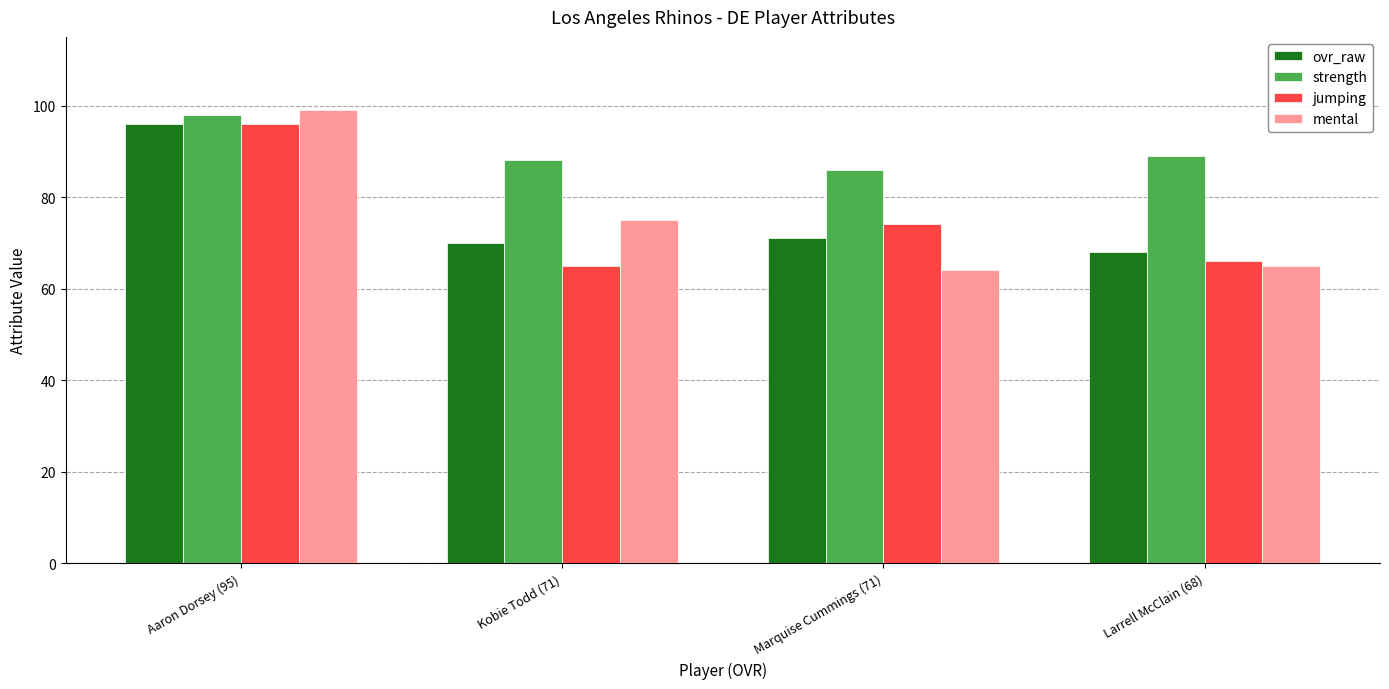

Reading left to right, transcribe all the data shown in this chart.

ovr_raw: Aaron Dorsey (95)=96	Kobie Todd (71)=70	Marquise Cummings (71)=71	Larrell McClain (68)=68
strength: Aaron Dorsey (95)=98	Kobie Todd (71)=88	Marquise Cummings (71)=86	Larrell McClain (68)=89
jumping: Aaron Dorsey (95)=96	Kobie Todd (71)=65	Marquise Cummings (71)=74	Larrell McClain (68)=66
mental: Aaron Dorsey (95)=99	Kobie Todd (71)=75	Marquise Cummings (71)=64	Larrell McClain (68)=65